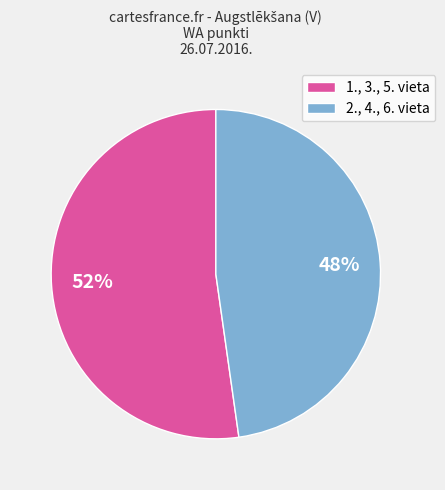

Which has a higher value, 2., 4., 6. vieta or 1., 3., 5. vieta?

1., 3., 5. vieta